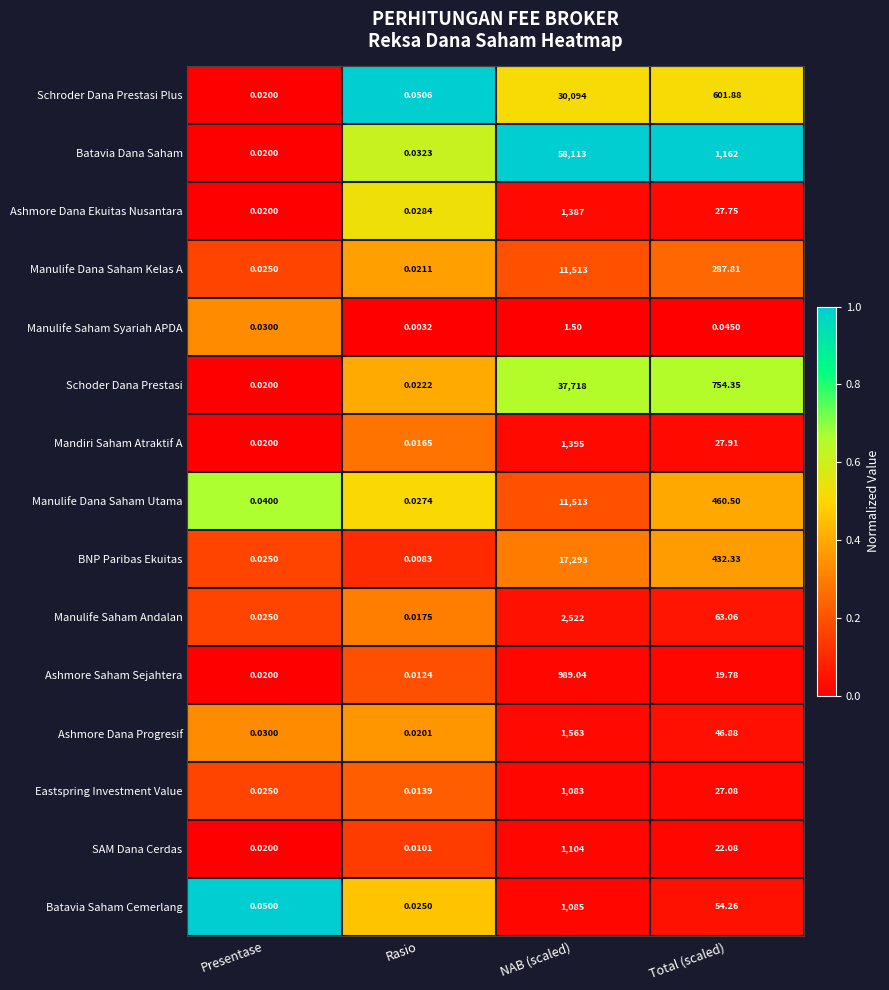

Which series has the widest spread of values?

Batavia Dana Saham